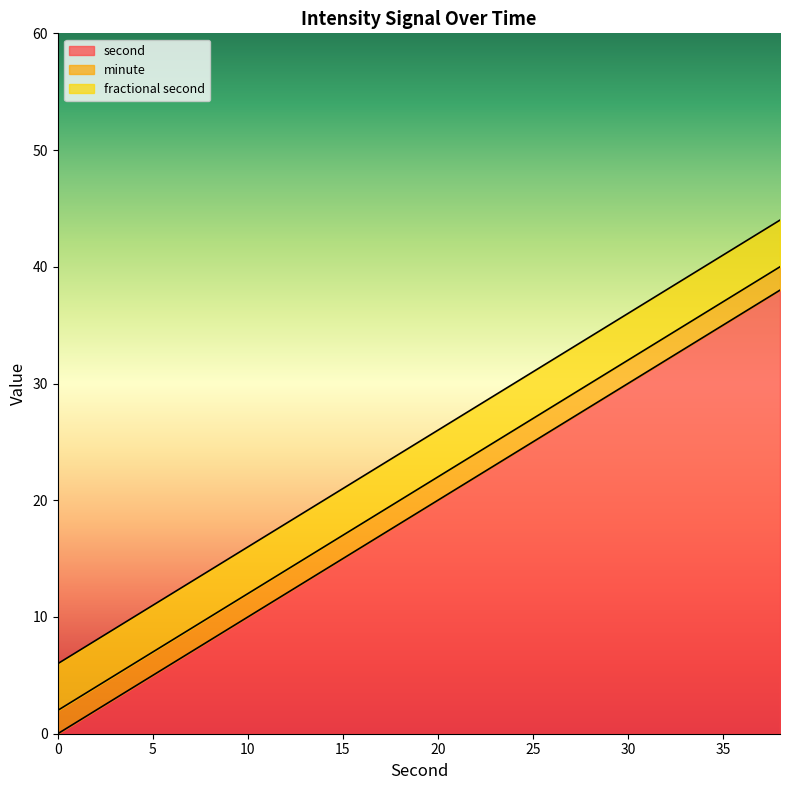

What is the average value of the second series?

19